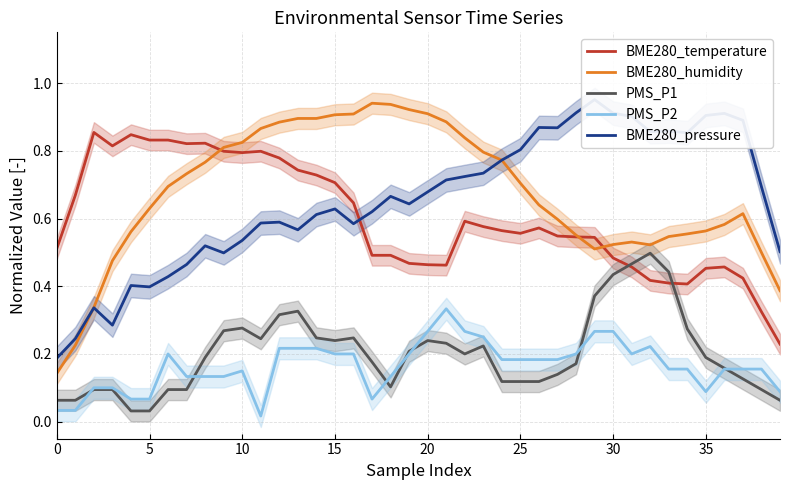

How many intersections are there between BME280_temperature and BME280_humidity?

3